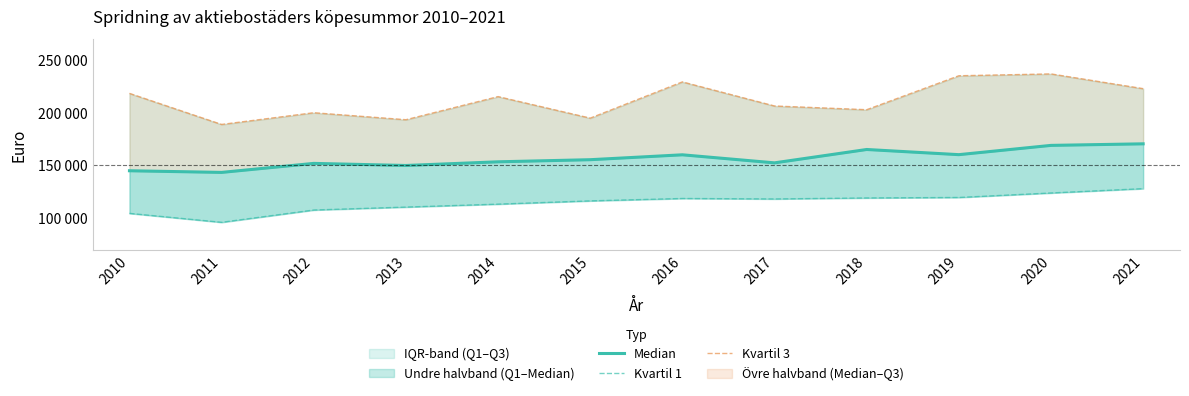

True or false: Kvartil 1 has more than 1 points higher than both neighbors.

False